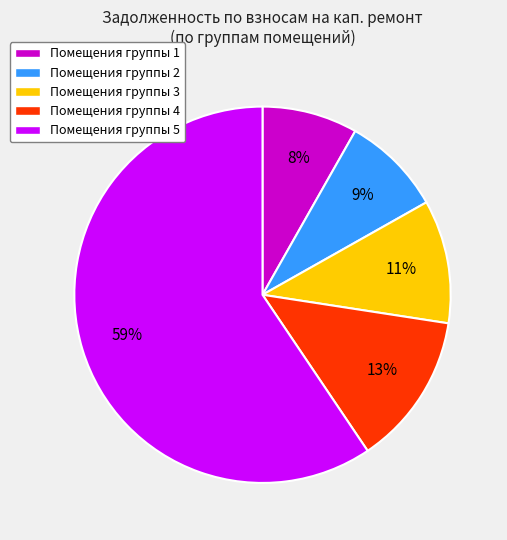

True or false: Помещения группы 1 accounts for 8% of the total.

True